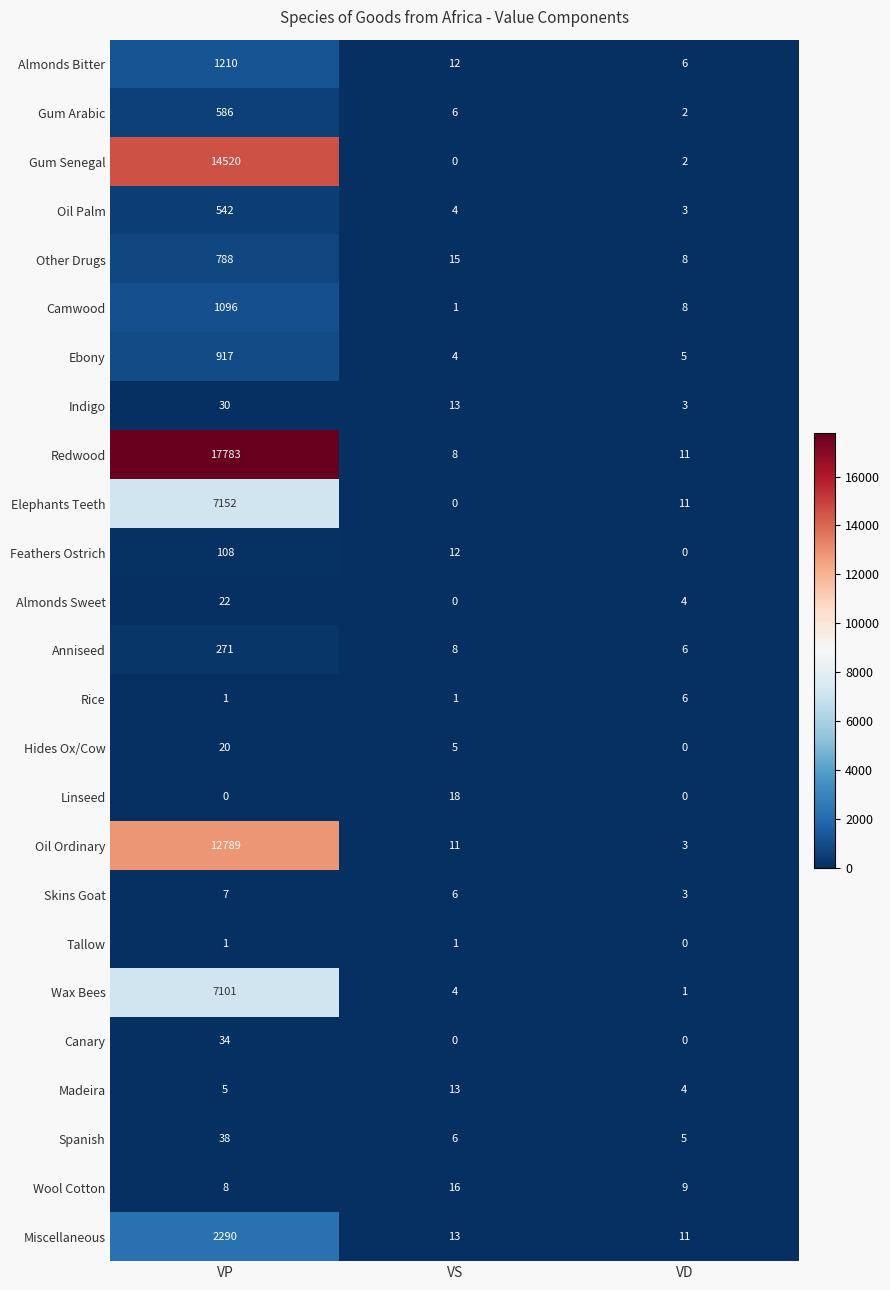

At how many categories does at least one series exceed 13141?

1